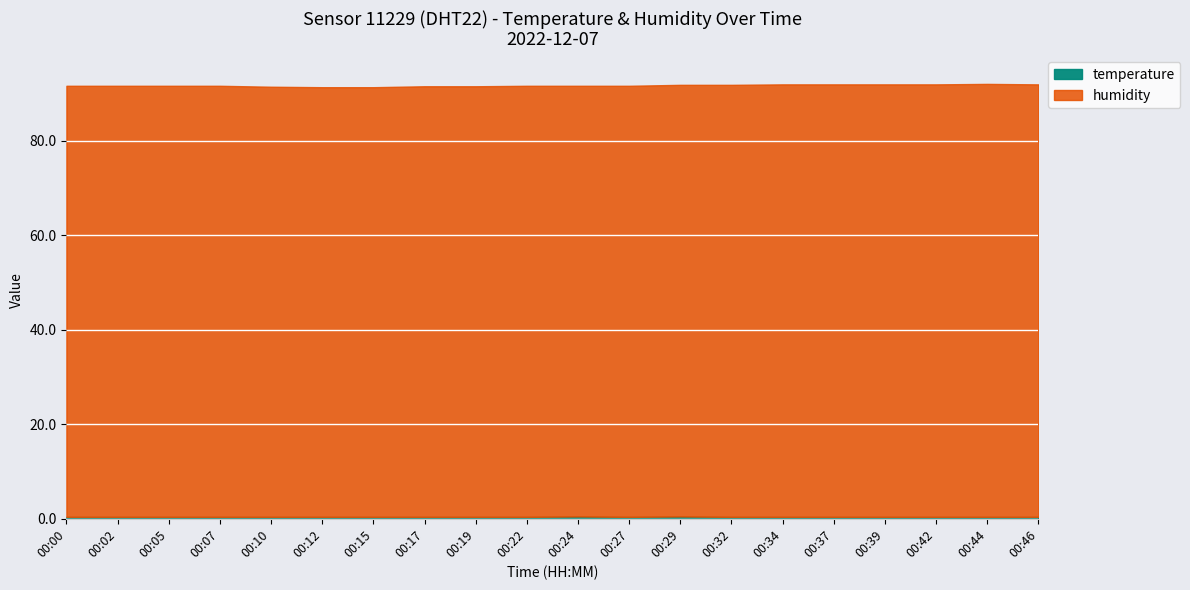

Is the value of temperature at 00:34 greater than the value of humidity at 00:42?

No